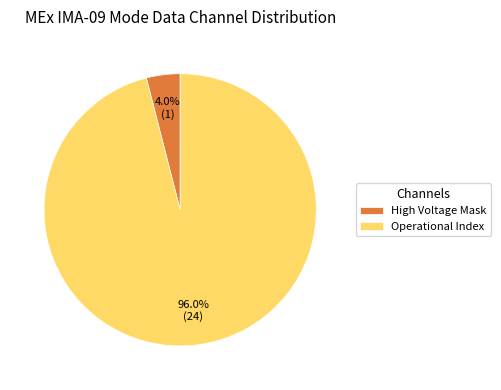

Which category has the biggest portion of the pie?

Operational Index